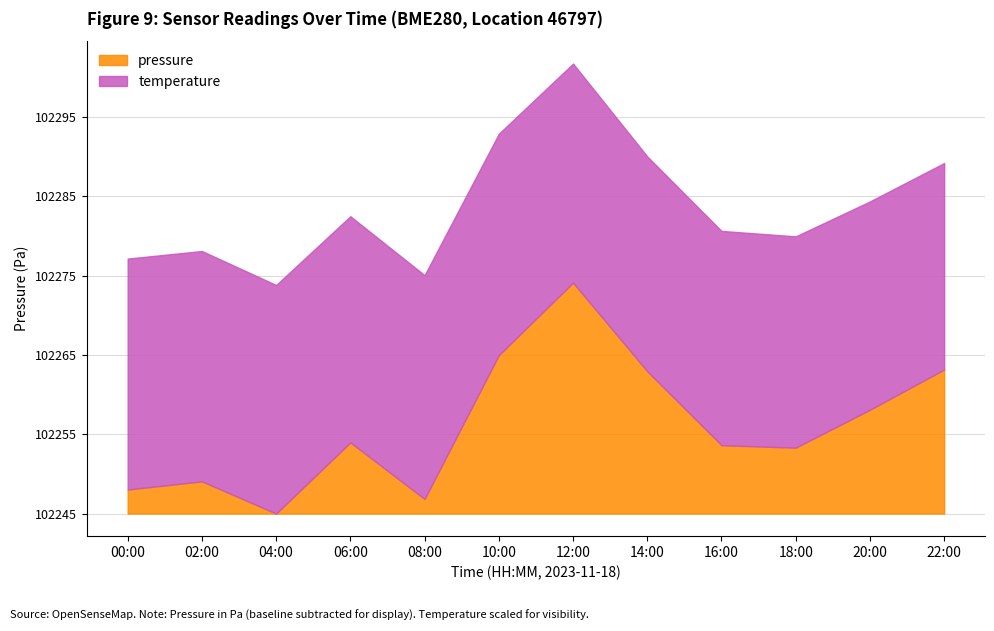

List the labels in order of value, largest first.

12:00, 10:00, 22:00, 14:00, 20:00, 06:00, 16:00, 18:00, 02:00, 00:00, 08:00, 04:00